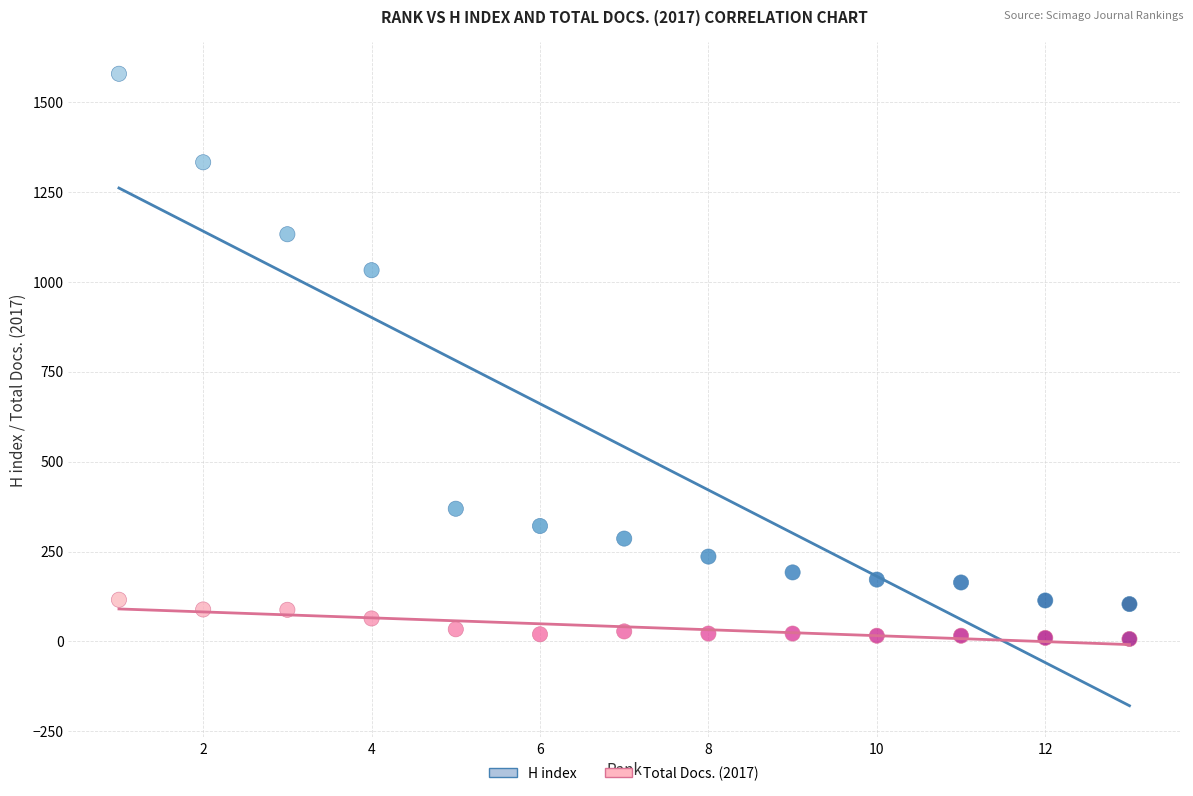

In the H index series, what Y value is closest to 841?

1032